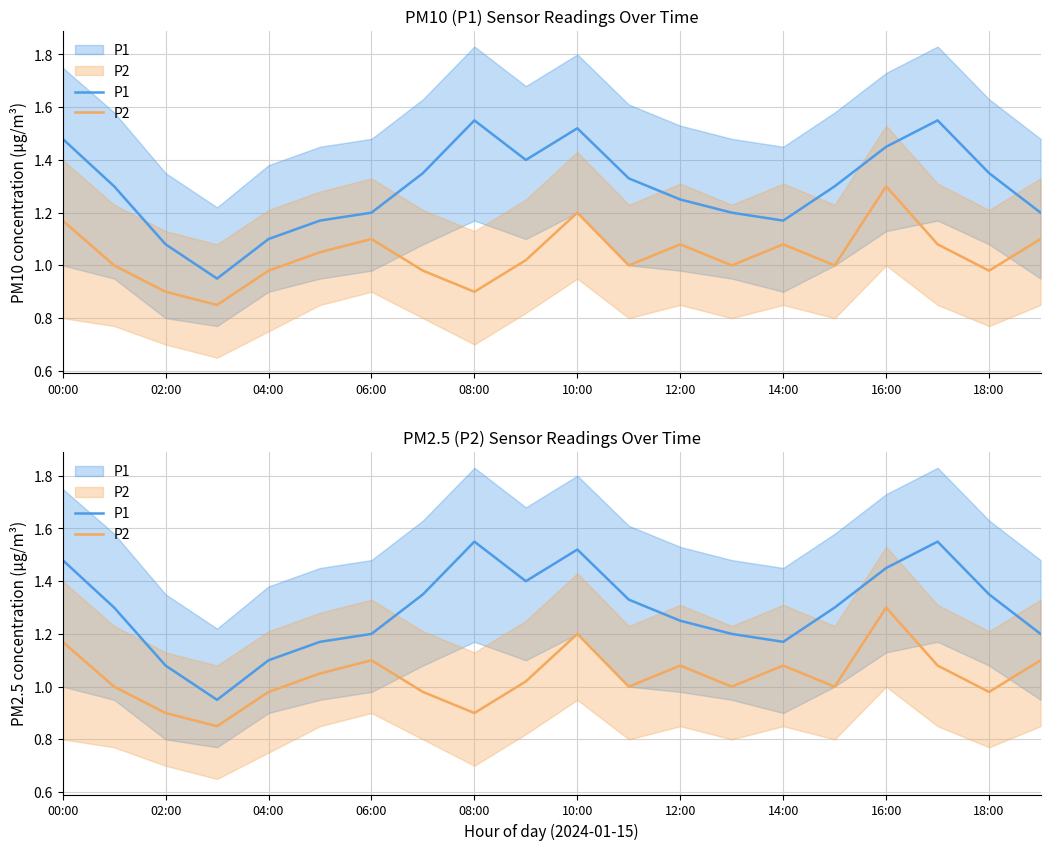

What is the value of the P1 point at the 13th from the left?

1.2